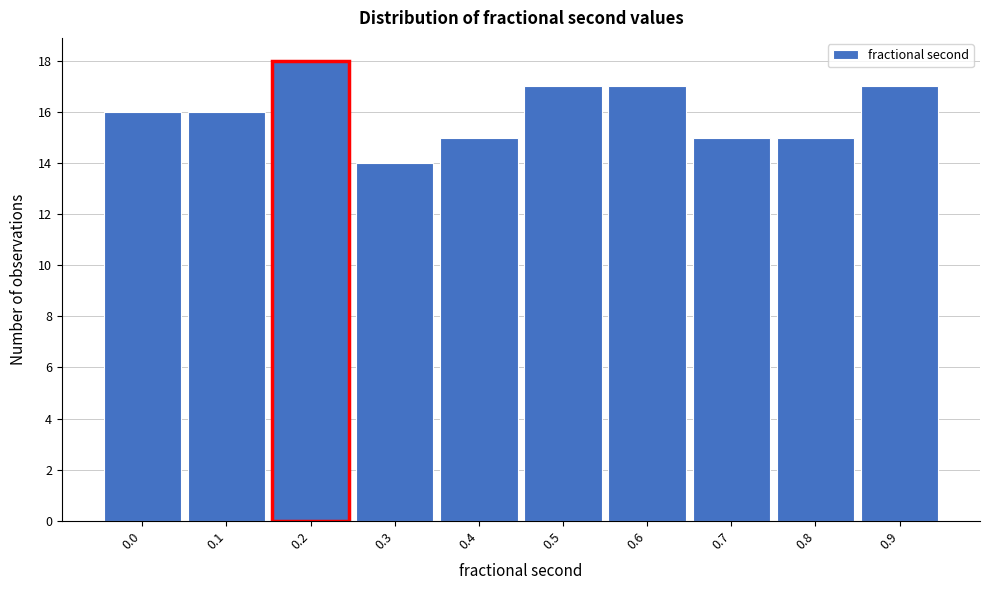

Reading right to left, list all the values displayed in this chart.

17	15	15	17	17	15	14	18	16	16